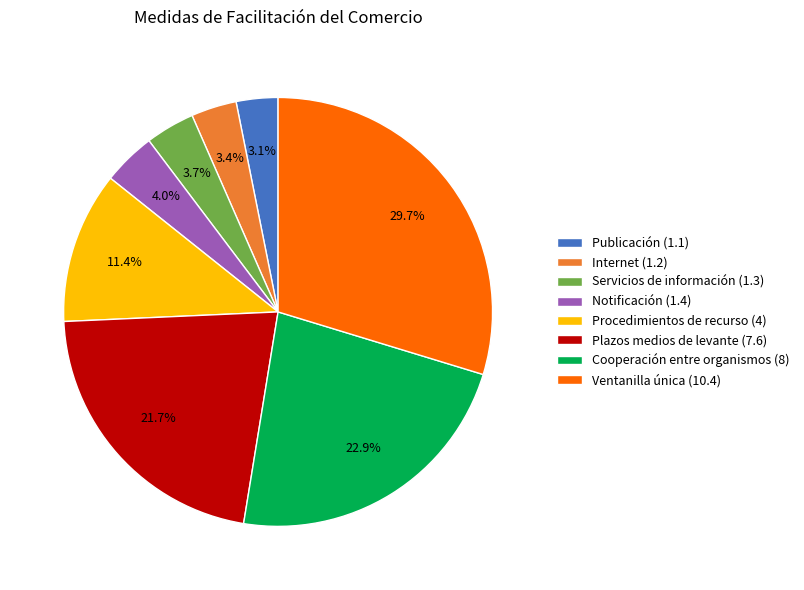

Which category has the biggest portion of the pie?

Ventanilla única (10.4)